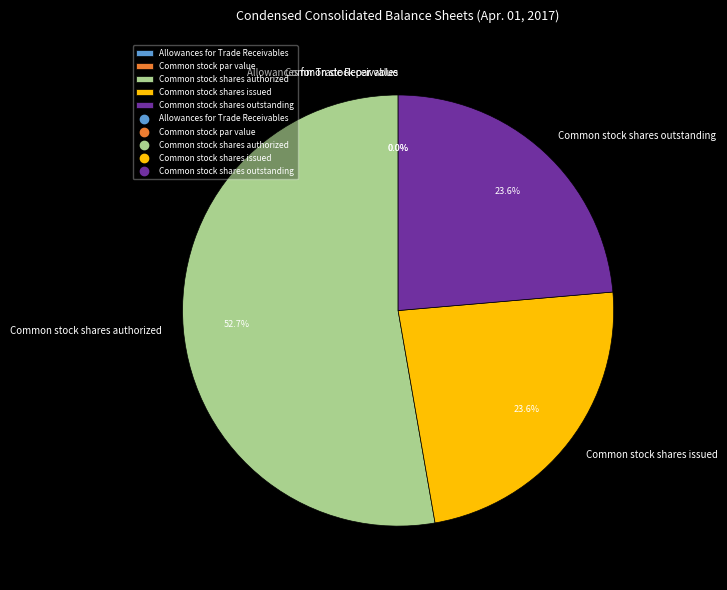

What percentage do Allowances for Trade Receivables and Common stock shares authorized together represent?

52.7%